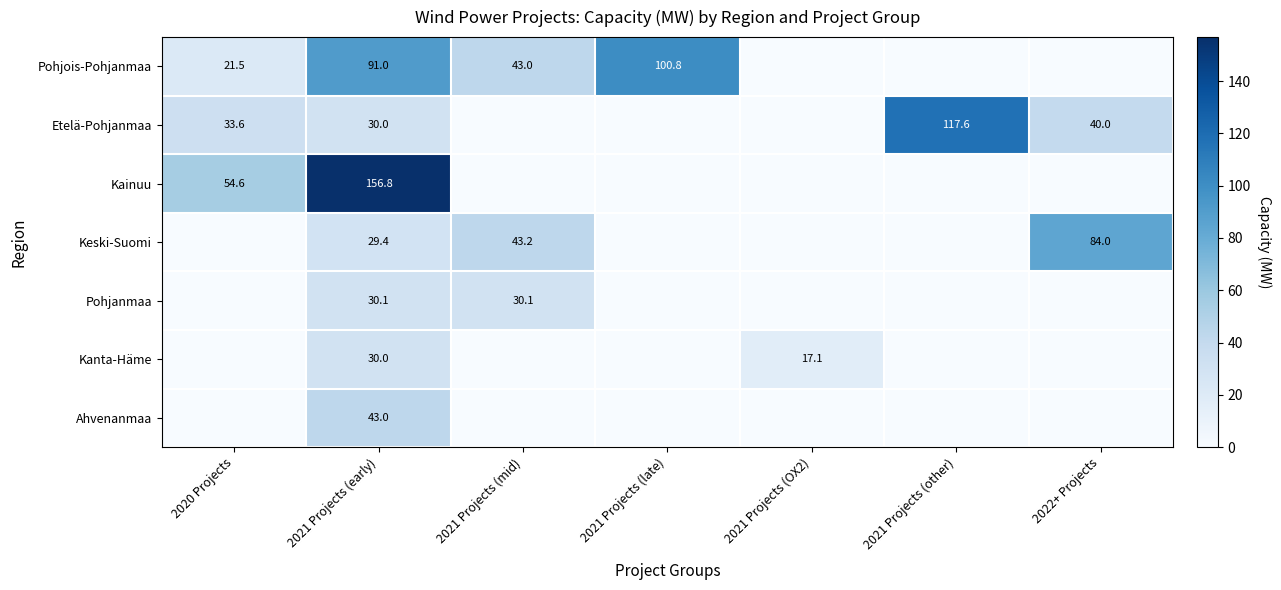

What is the sum of the Pohjois-Pohjanmaa values at 2020 Projects and 2021 Projects (early)?

112.5